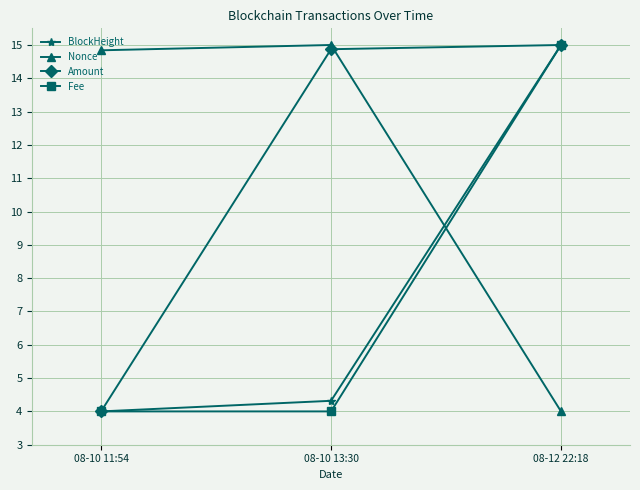

How many values in the Amount series exceed 14?

2